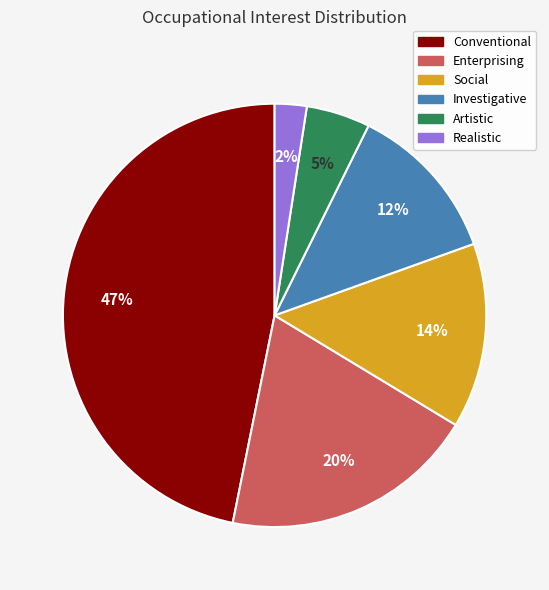

To the nearest percent, what is the average slice percentage?

17%